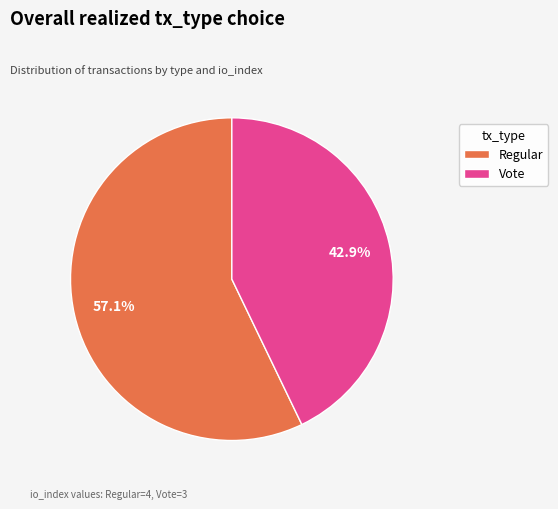

To the nearest percent, what portion does Regular represent?

57%